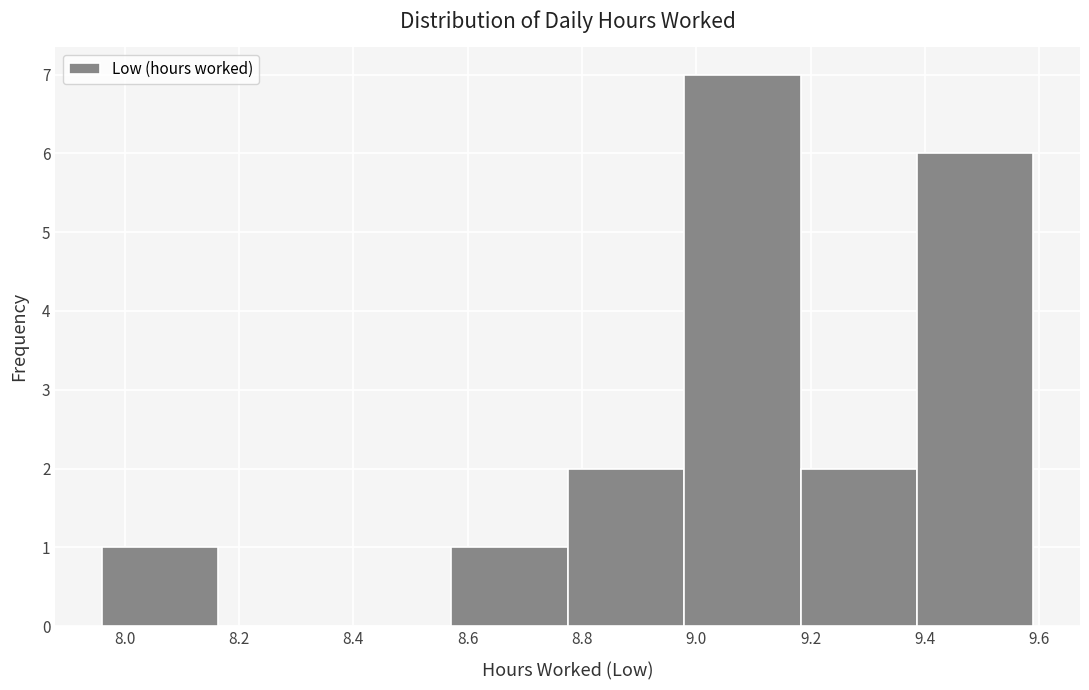

How tall is the bar that spans 9.38 to 9.60 on the x-axis? Neither the bar edges nor the heights are printed on the chart, so give them approximately, as read against the axes.

6